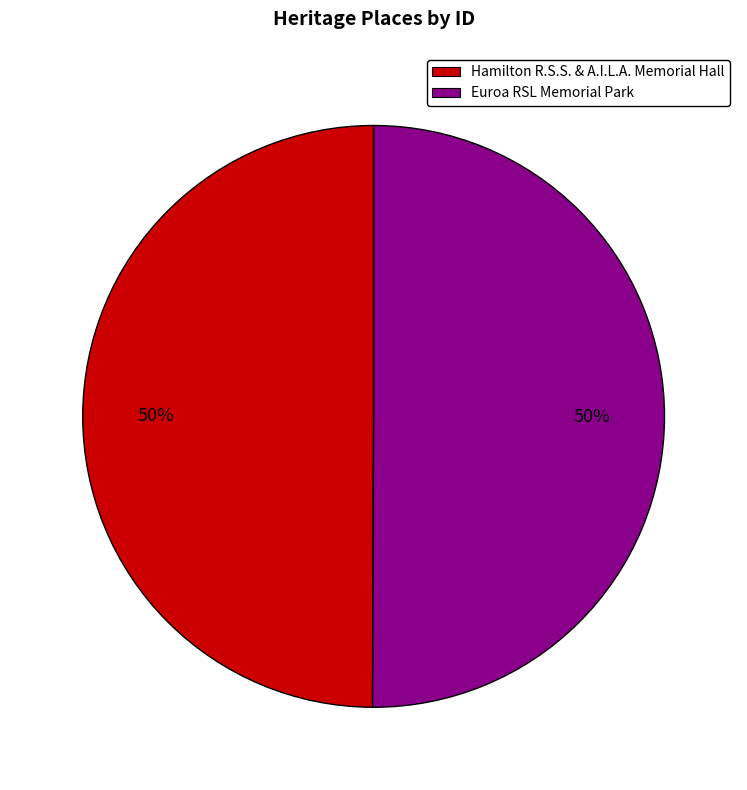

How many slices are in this pie chart?

2